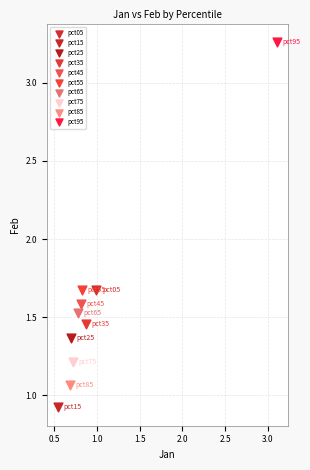

Which series contains the lowest Y value?

pct15